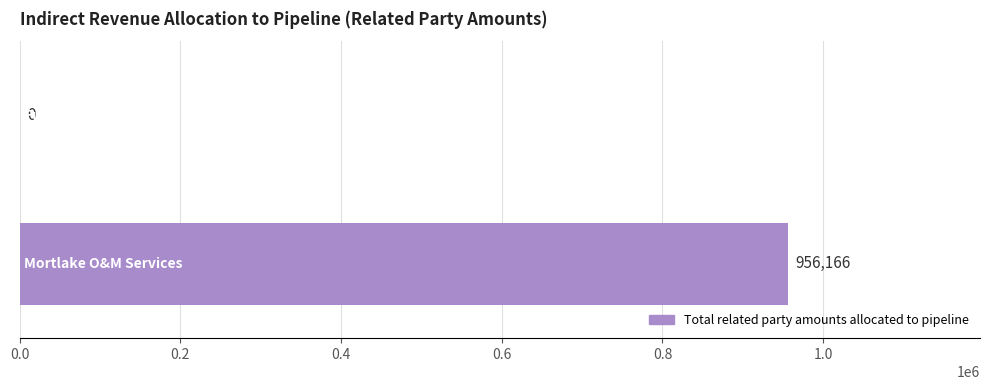

Count the number of values greater than 956166.

1